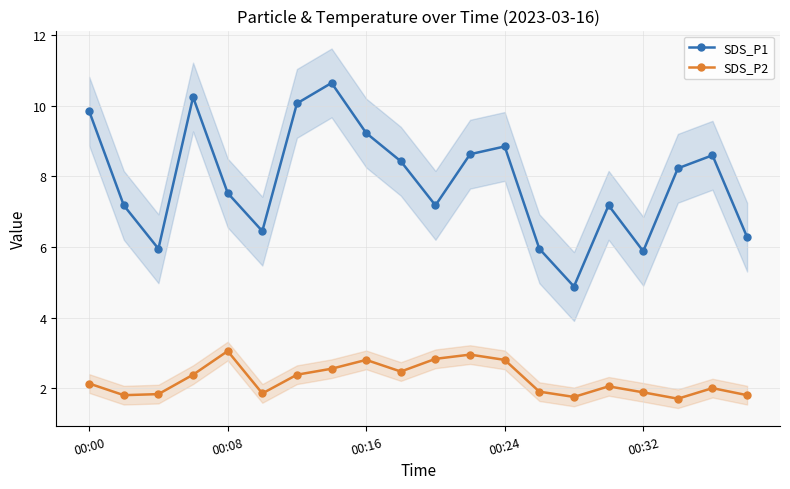

In SDS_P1, how many points are lower than both neighbors (excluding endpoints)?

5